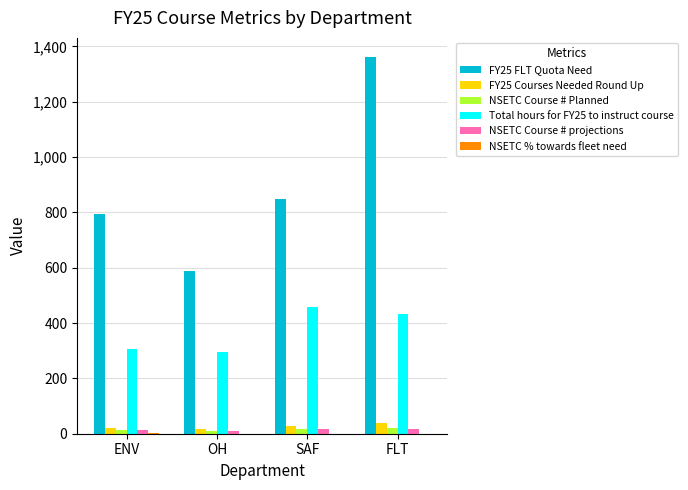

The value of Total hours for FY25 to instruct course at FLT is 103.0. True or false?

False